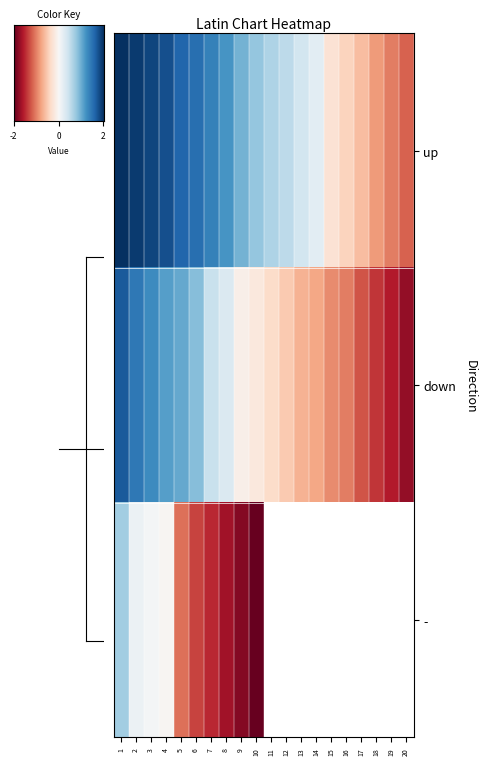

What is the average value of the down series?

-0.1